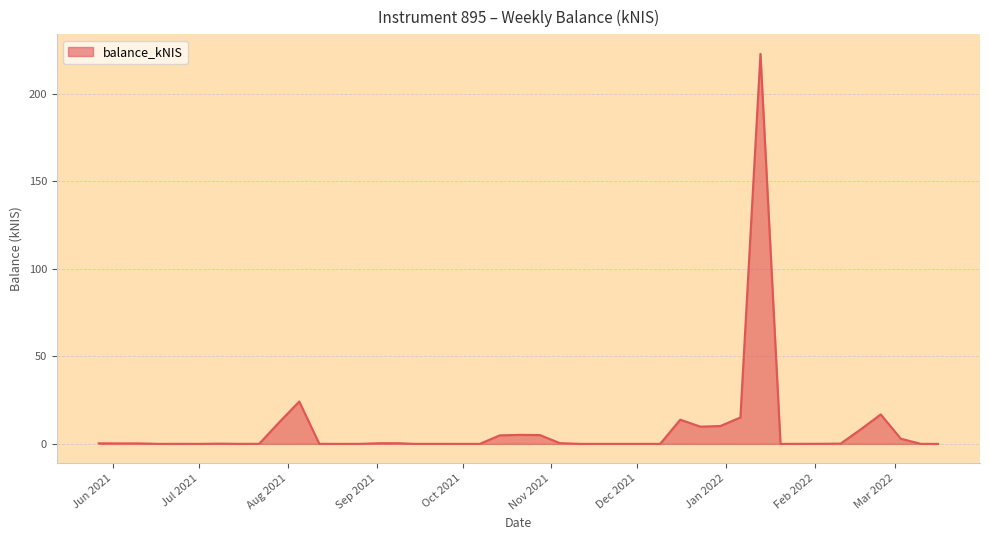

What is the difference between the maximum and minimum values?

222.9